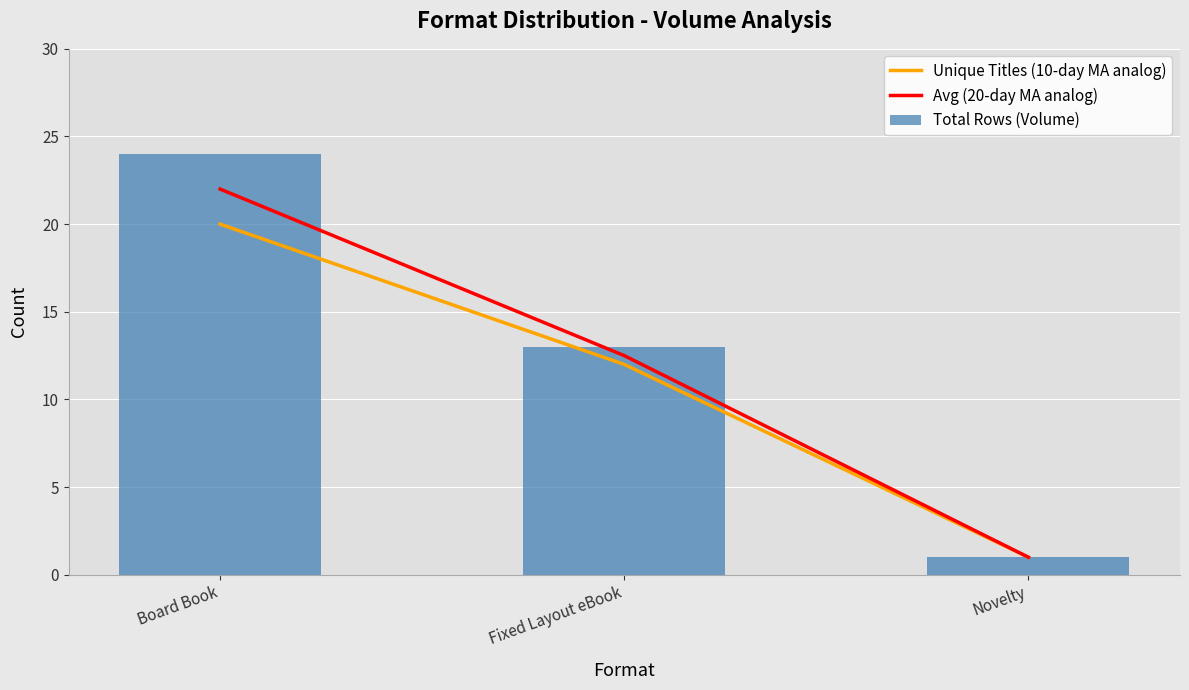

Reading left to right, extract all data points from this chart.

Unique Titles (10-day MA analog): Board Book=20.0	Fixed Layout eBook=12.0	Novelty=1.0
Avg (20-day MA analog): Board Book=22.0	Fixed Layout eBook=12.5	Novelty=1.0
Total Rows (Volume): Board Book=24.0	Fixed Layout eBook=13.0	Novelty=1.0